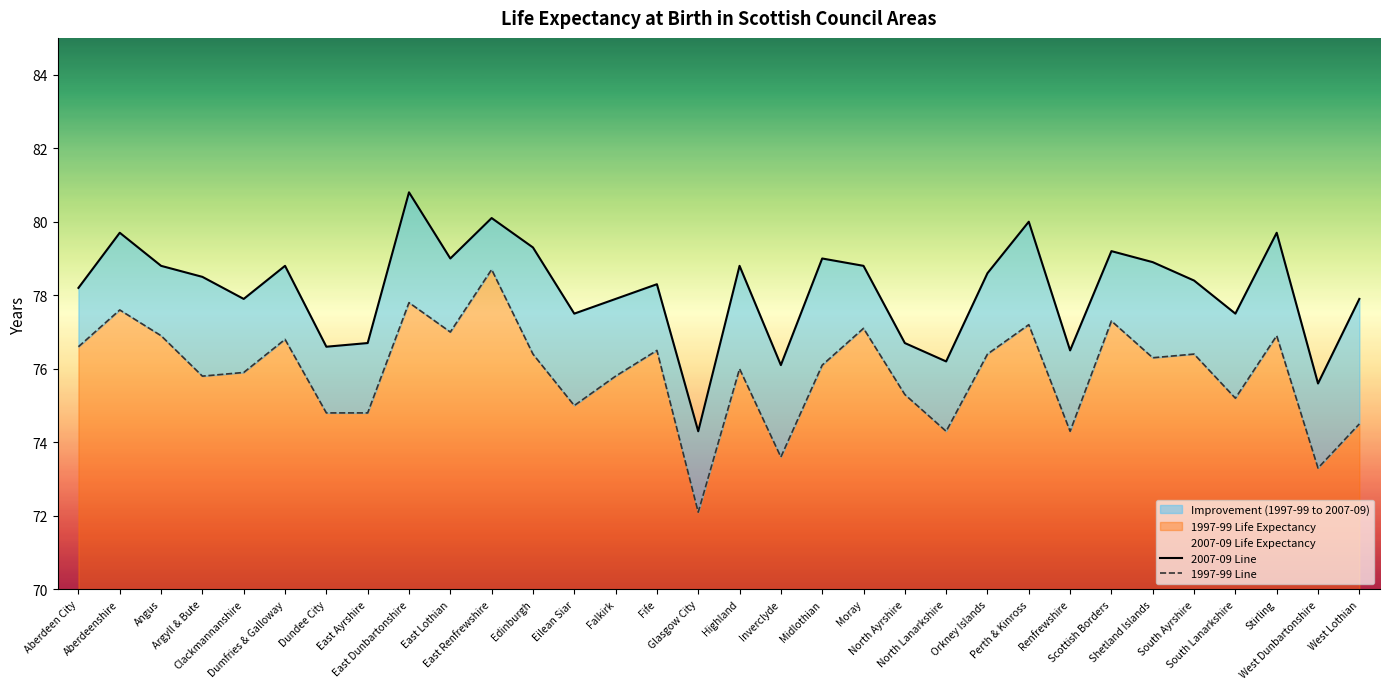

True or false: 2007-09 Life Expectancy and 1997-99 Life Expectancy cross at least once.

False